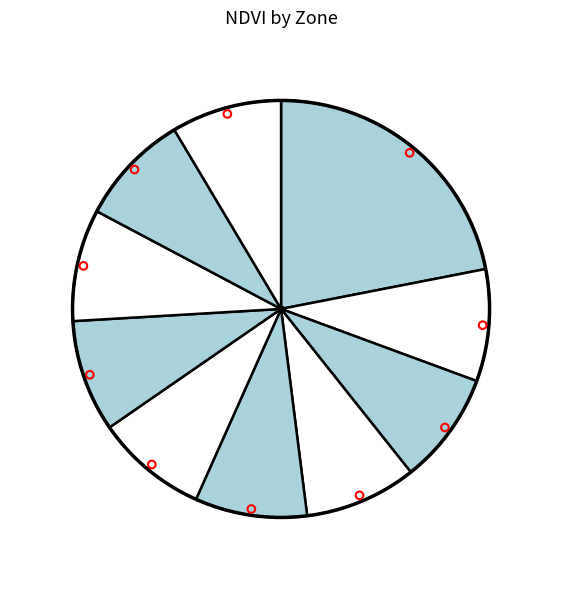

Count the number of slices in the pie.

10